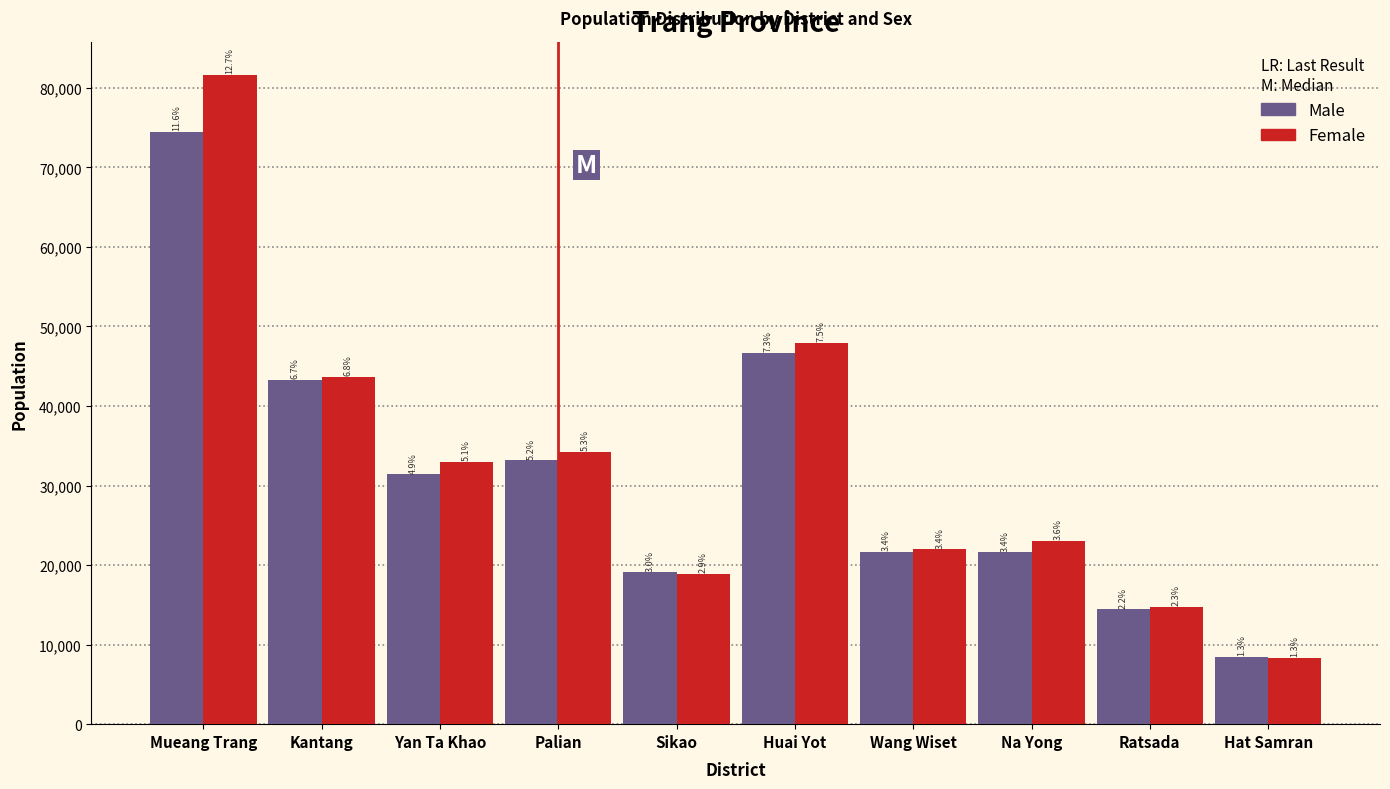

What are all the series names shown in the legend?

Male, Female